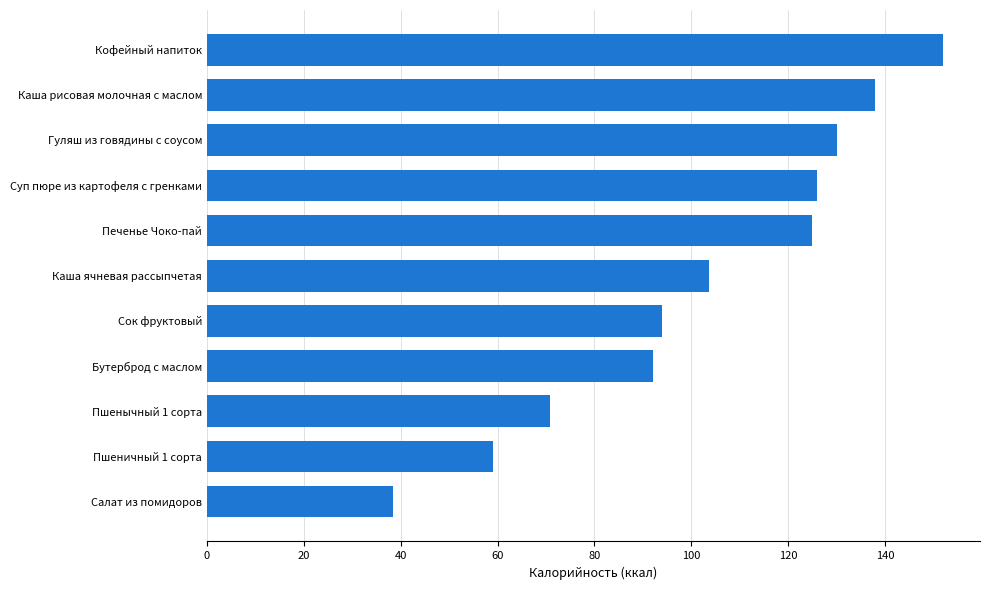

True or false: the data shows 76.4 at Кофейный напиток.

False